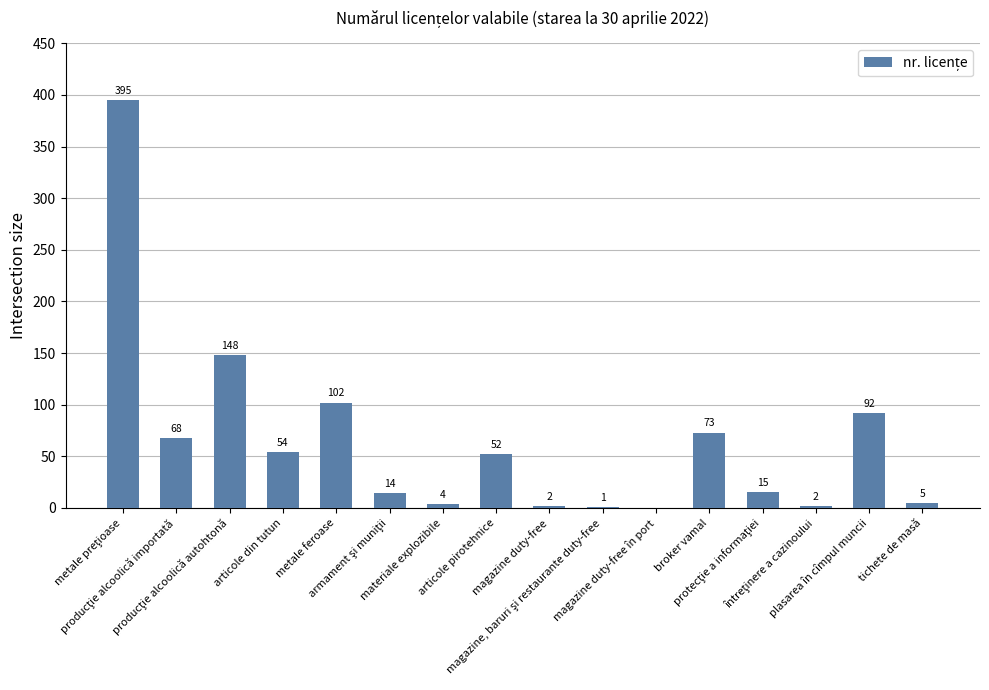

What is the average value?

64